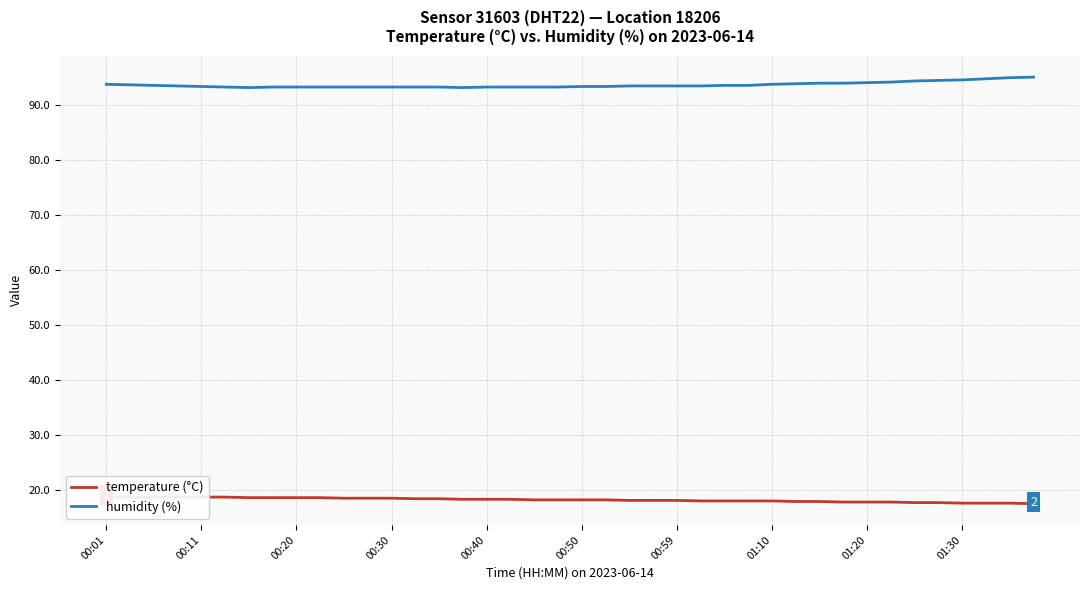

Is it true that humidity (%) equals 30.4 at 00:20?

False